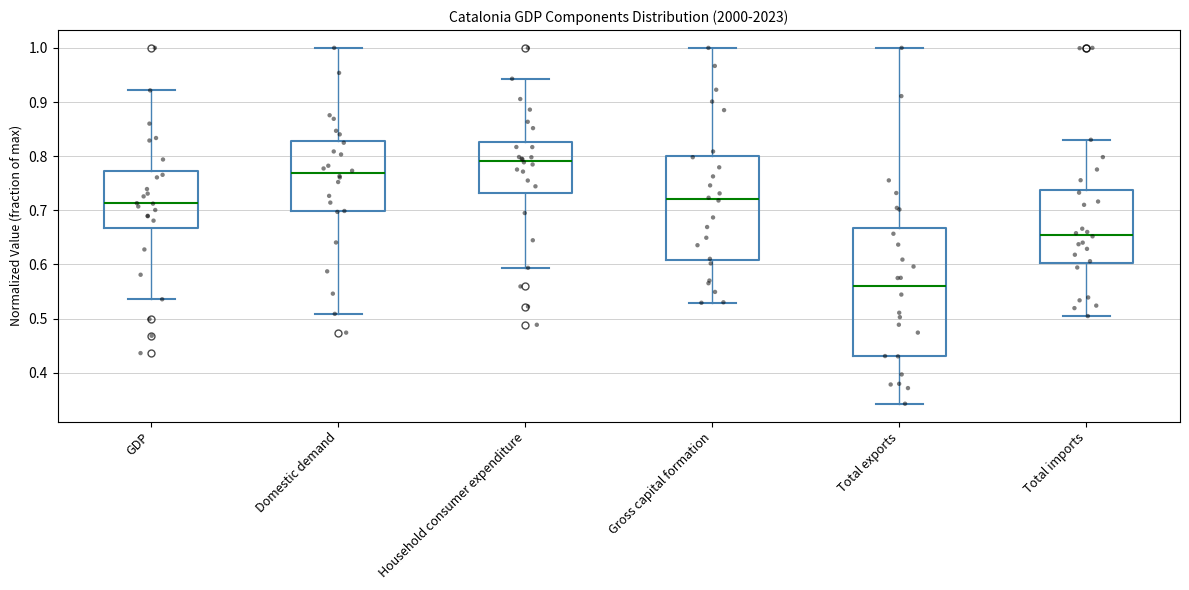

Reading left to right, read every box against the y-axis: the position of its median line, the range the box covers, and the ends of its whiskers. The values are not printed on the chart, so give them approximately, as read against the axis.

GDP: median 0.71, box 0.67 to 0.77, whiskers 0.54 to 0.92
Domestic demand: median 0.77, box 0.70 to 0.83, whiskers 0.51 to 1.00
Household consumer expenditure: median 0.79, box 0.73 to 0.83, whiskers 0.59 to 0.94
Gross capital formation: median 0.72, box 0.61 to 0.80, whiskers 0.53 to 1.00
Total exports: median 0.56, box 0.43 to 0.67, whiskers 0.34 to 1.00
Total imports: median 0.65, box 0.60 to 0.74, whiskers 0.50 to 0.83